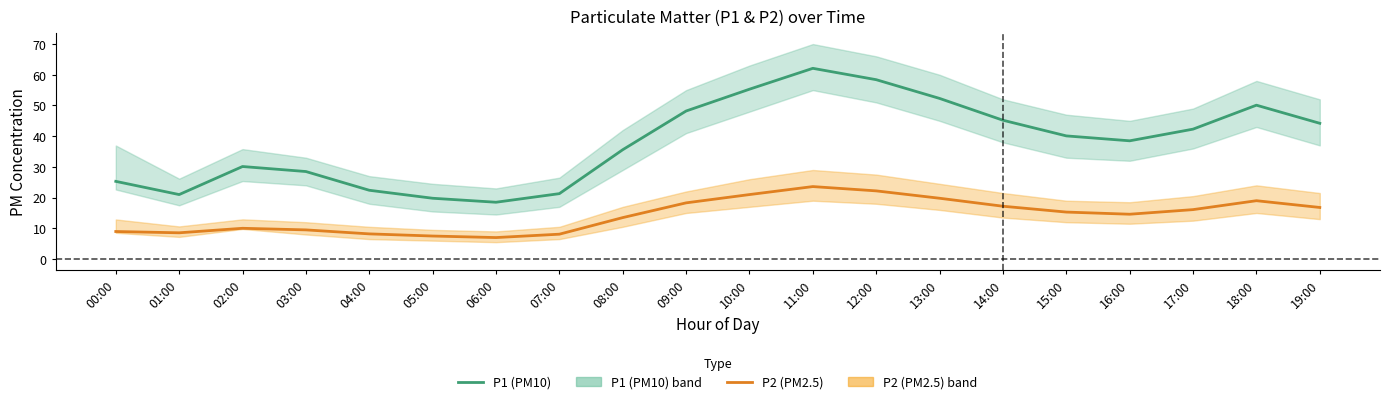

Reading left to right, what are all the values shown in this chart?

P1 (PM10): 25.3	21.0	30.1	28.5	22.4	19.8	18.5	21.3	35.6	48.2	55.3	62.1	58.4	52.3	45.2	40.1	38.5	42.3	50.1	44.2
P2 (PM2.5): 9.0	8.6	10.0	9.5	8.2	7.5	7.0	8.1	13.5	18.3	21.0	23.6	22.2	19.8	17.2	15.3	14.6	16.1	19.0	16.8